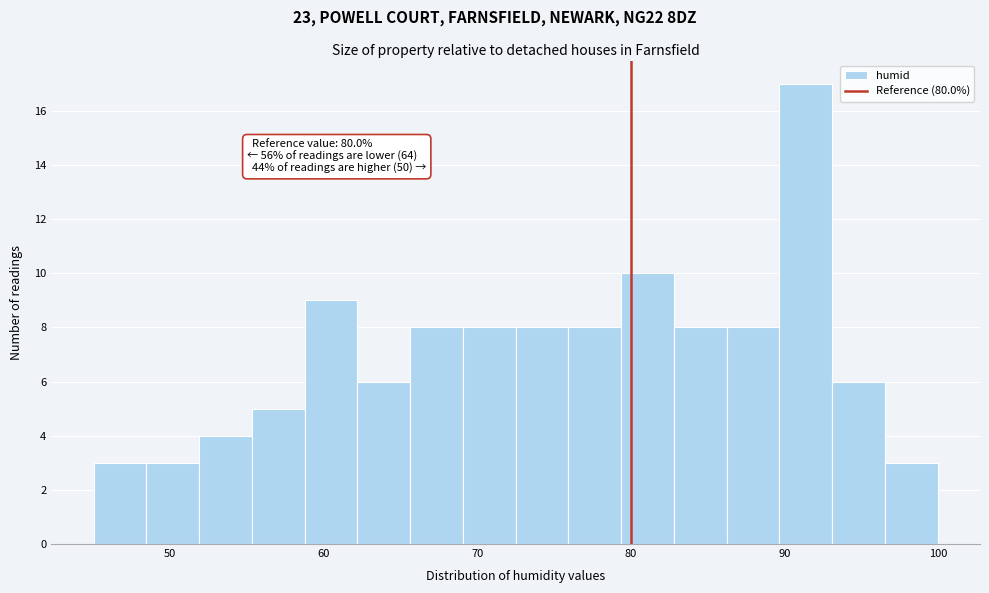

Read against the x-axis, roughly where is the centre of the tallest bar?

91